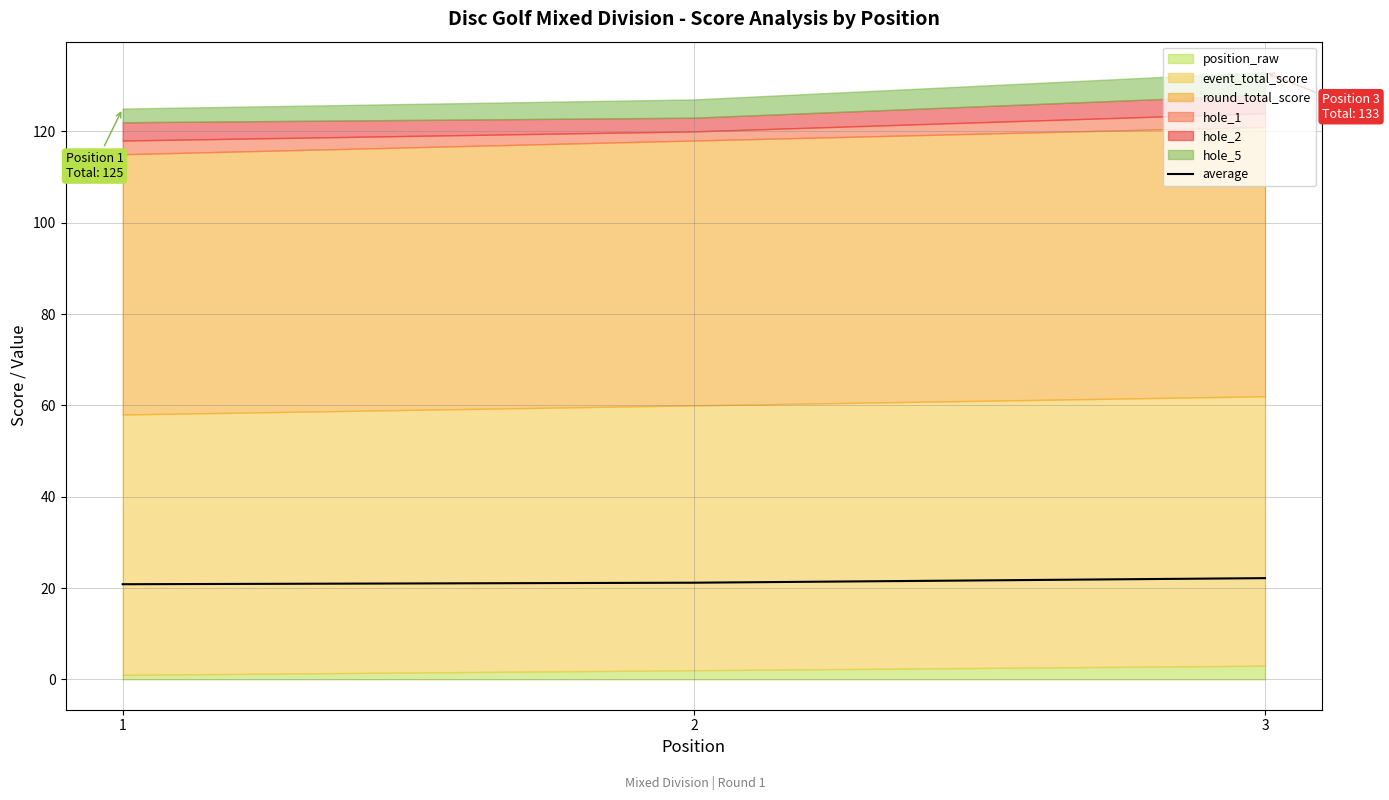

Count the number of values greater than 21.

2